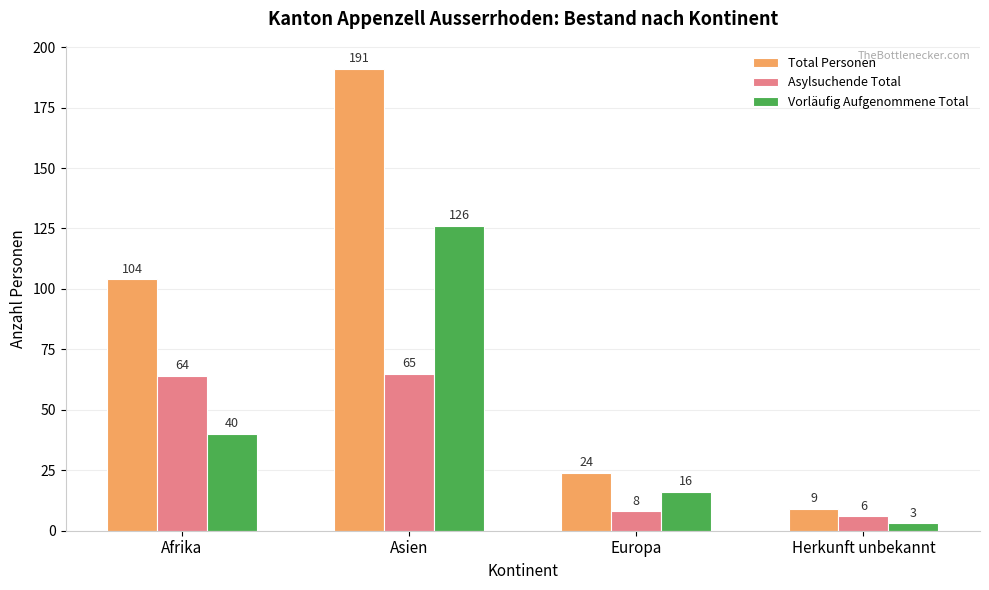

Reading left to right, extract all data points from this chart.

Total Personen: 104	191	24	9
Asylsuchende Total: 64	65	8	6
Vorläufig Aufgenommene Total: 40	126	16	3